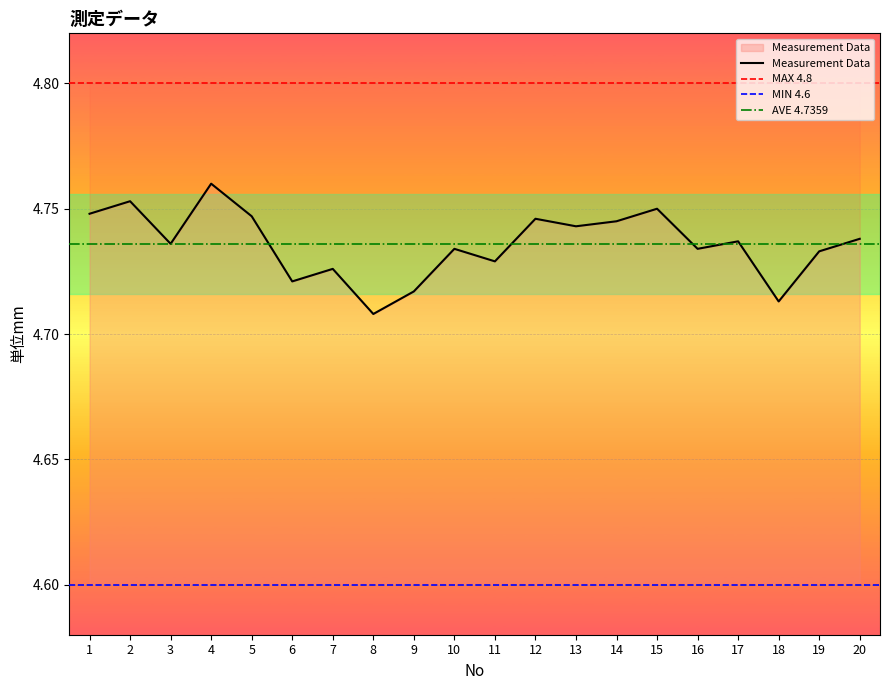

Reading left to right, list all the values displayed in this chart.

4.7	4.8	4.7	4.8	4.7	4.7	4.7	4.7	4.7	4.7	4.7	4.7	4.7	4.7	4.8	4.7	4.7	4.7	4.7	4.7